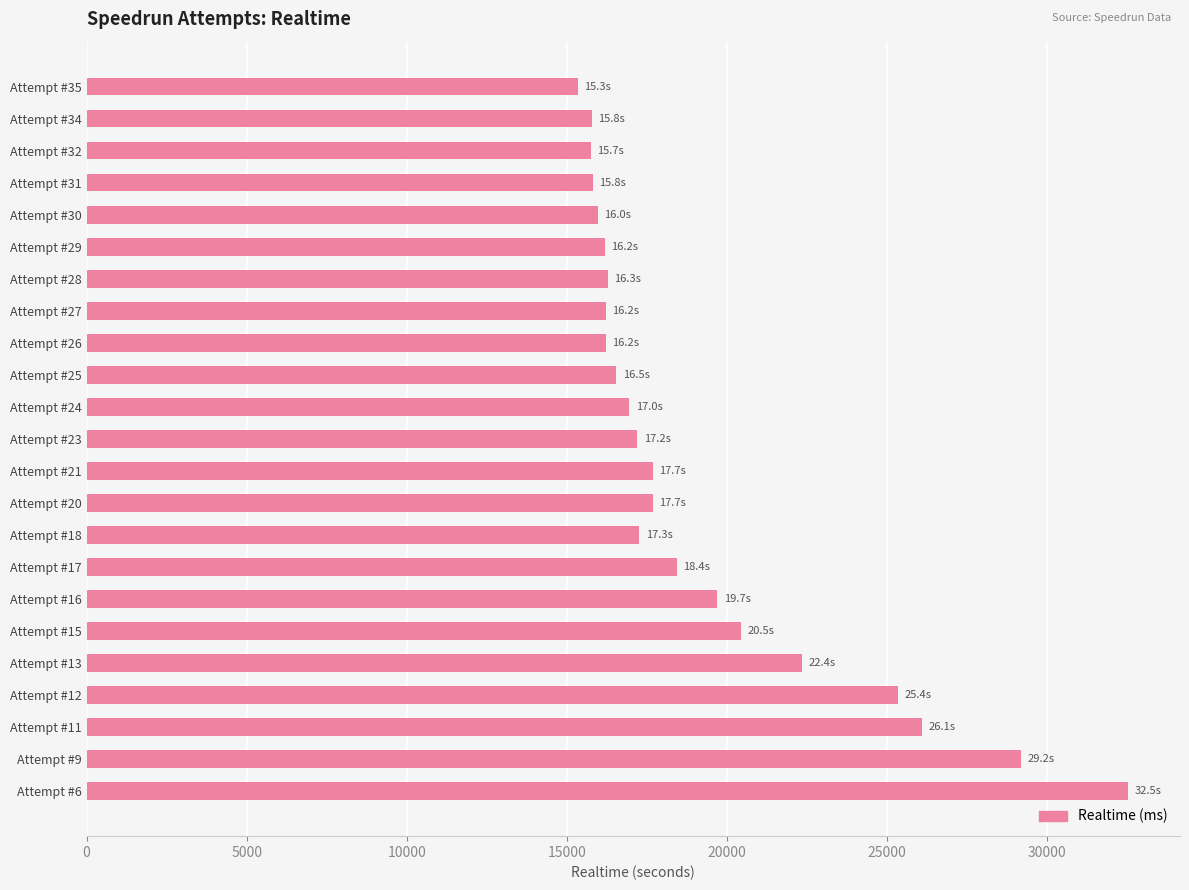

Which has a higher value, Attempt #11 or Attempt #24?

Attempt #11